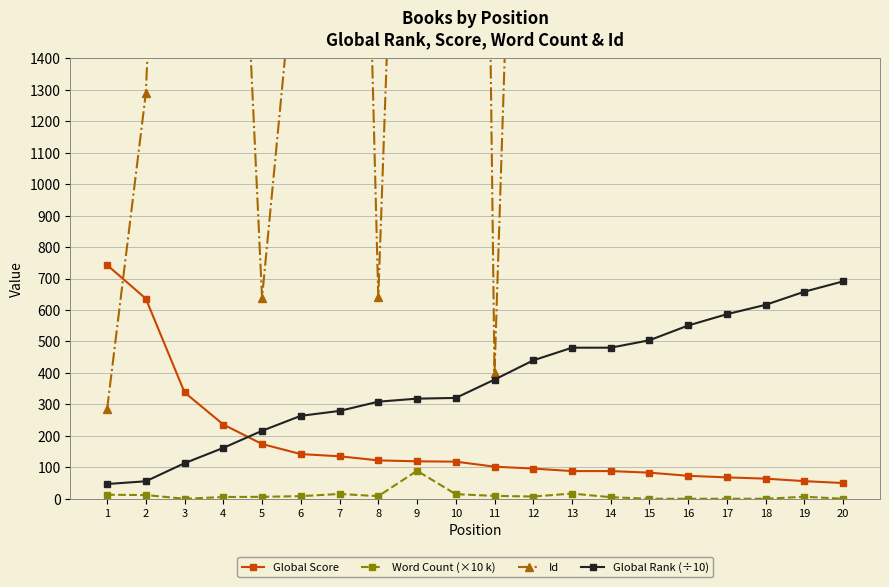

How many data points does each series have?

20